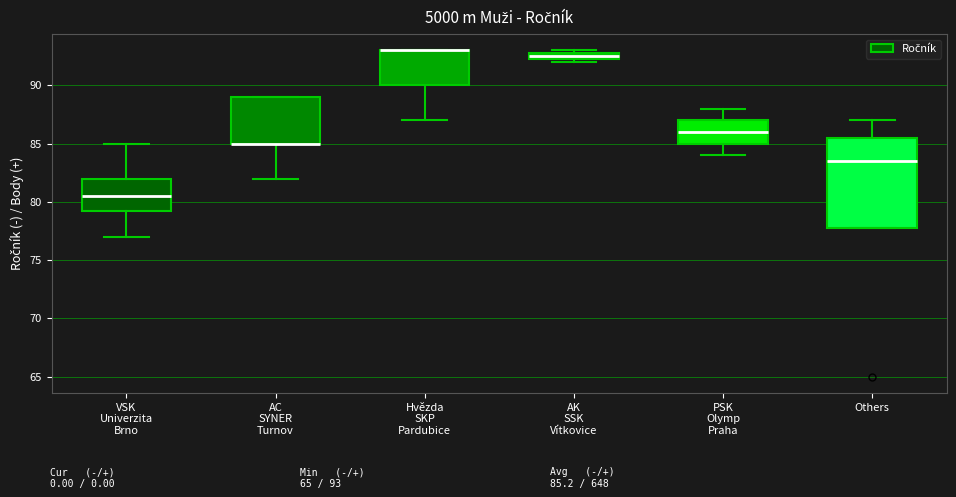

Which box is the tallest, from its lower edge to its upper edge?

Others